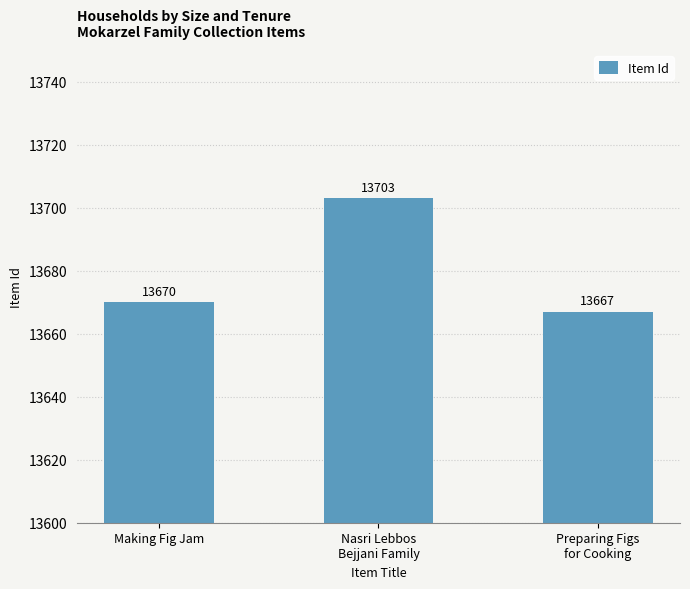

Reading left to right, what are all the values shown in this chart?

13670	13703	13667